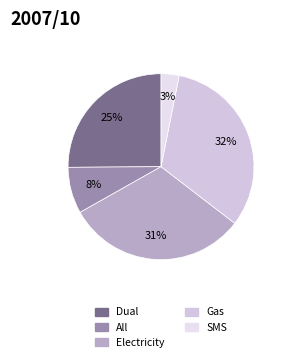

Rank the categories by value from highest to lowest.

Gas, Electricity, Dual, All, SMS